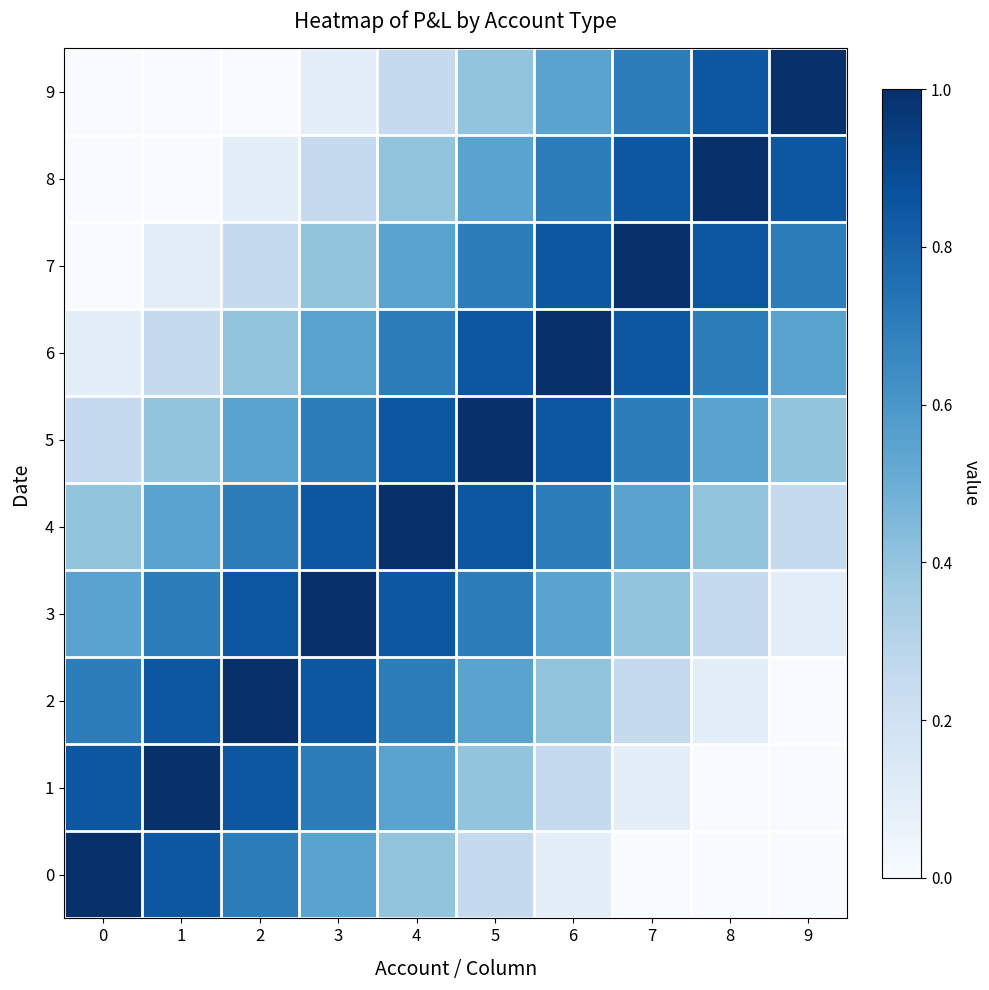

Reading left to right, what are all the values shown in this chart?

0: 0=1.0	1=0.8	2=0.7	3=0.6	4=0.4	5=0.2	6=0.1	7=0.0	8=0.0	9=0.0
1: 0=0.8	1=1.0	2=0.8	3=0.7	4=0.6	5=0.4	6=0.2	7=0.1	8=0.0	9=0.0
2: 0=0.7	1=0.8	2=1.0	3=0.8	4=0.7	5=0.6	6=0.4	7=0.2	8=0.1	9=0.0
3: 0=0.6	1=0.7	2=0.8	3=1.0	4=0.8	5=0.7	6=0.6	7=0.4	8=0.2	9=0.1
4: 0=0.4	1=0.6	2=0.7	3=0.8	4=1.0	5=0.8	6=0.7	7=0.6	8=0.4	9=0.2
5: 0=0.2	1=0.4	2=0.6	3=0.7	4=0.8	5=1.0	6=0.8	7=0.7	8=0.6	9=0.4
6: 0=0.1	1=0.2	2=0.4	3=0.6	4=0.7	5=0.8	6=1.0	7=0.8	8=0.7	9=0.6
7: 0=0.0	1=0.1	2=0.2	3=0.4	4=0.6	5=0.7	6=0.8	7=1.0	8=0.8	9=0.7
8: 0=0.0	1=0.0	2=0.1	3=0.2	4=0.4	5=0.6	6=0.7	7=0.8	8=1.0	9=0.8
9: 0=0.0	1=0.0	2=0.0	3=0.1	4=0.2	5=0.4	6=0.6	7=0.7	8=0.8	9=1.0